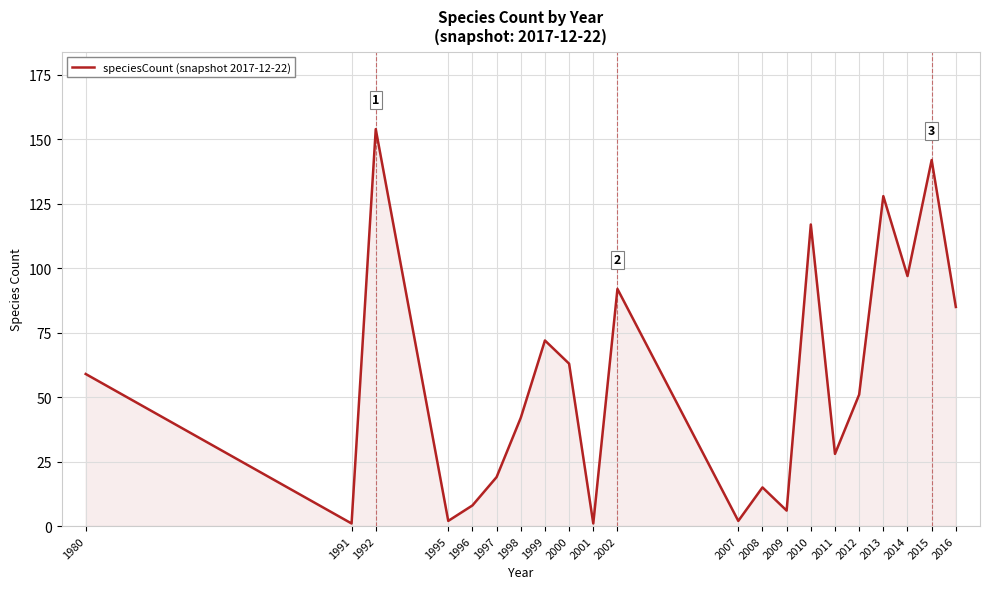

Reading right to left, transcribe all the data shown in this chart.

2016=85	2015=142	2014=97	2013=128	2012=51	2011=28	2010=117	2009=6	2008=15	2007=2	2002=92	2001=1	2000=63	1999=72	1998=42	1997=19	1996=8	1995=2	1992=154	1991=1	1980=59